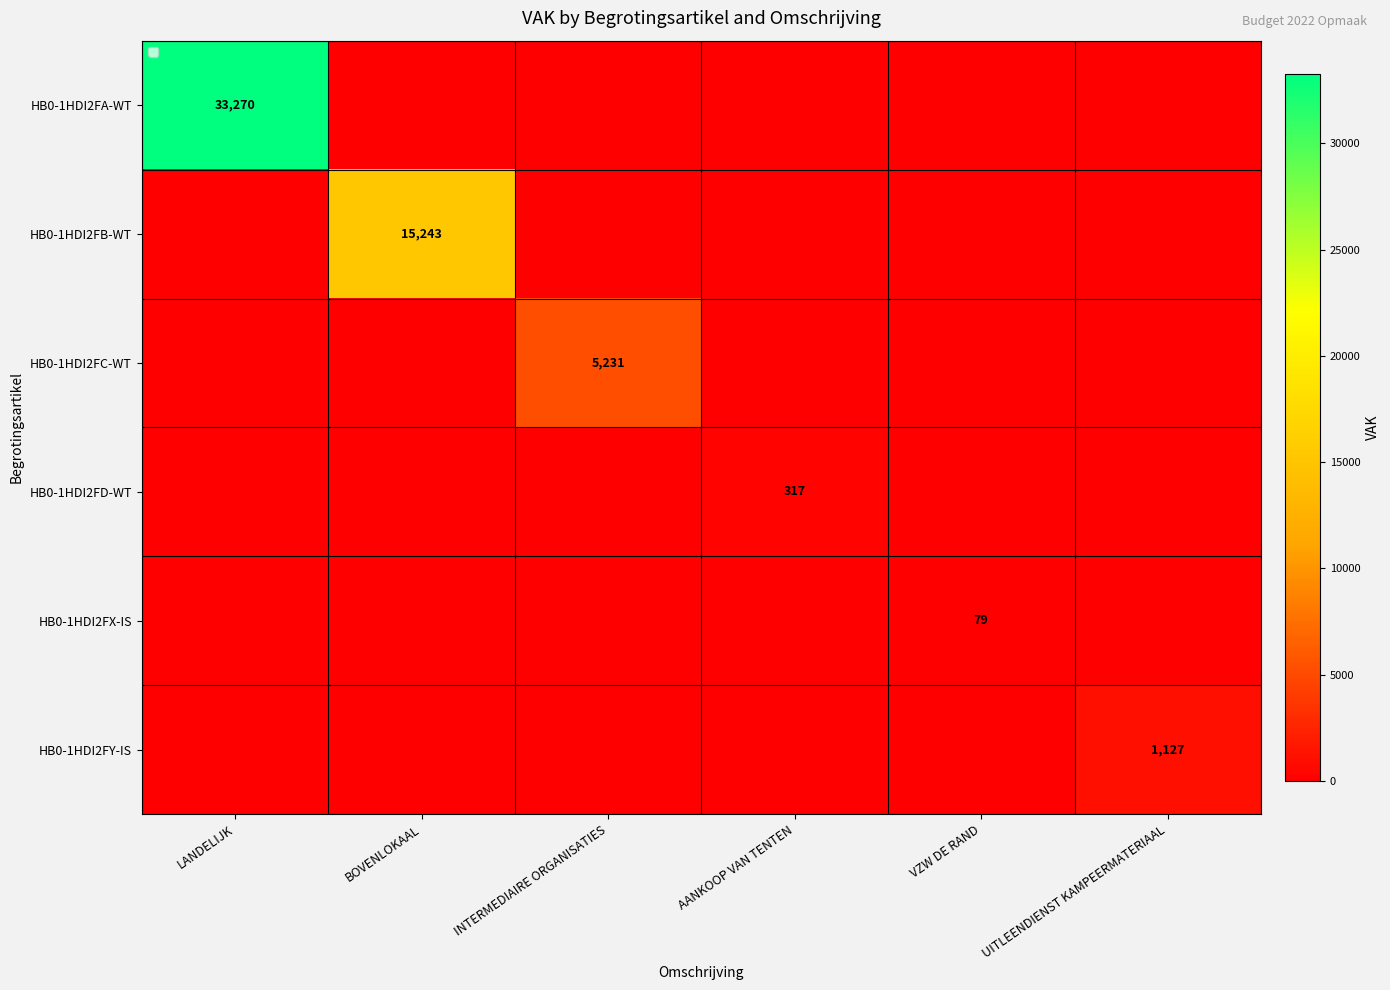

At how many categories does at least one series exceed 22832?

1